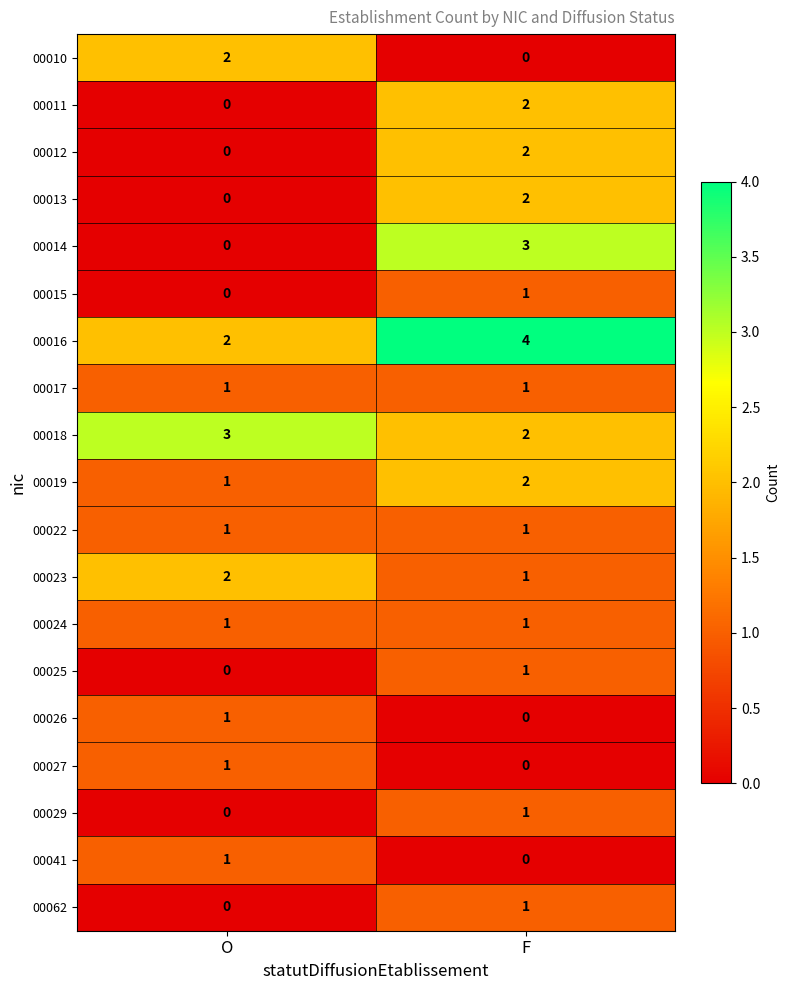

Which series has the largest total across all categories?

00016